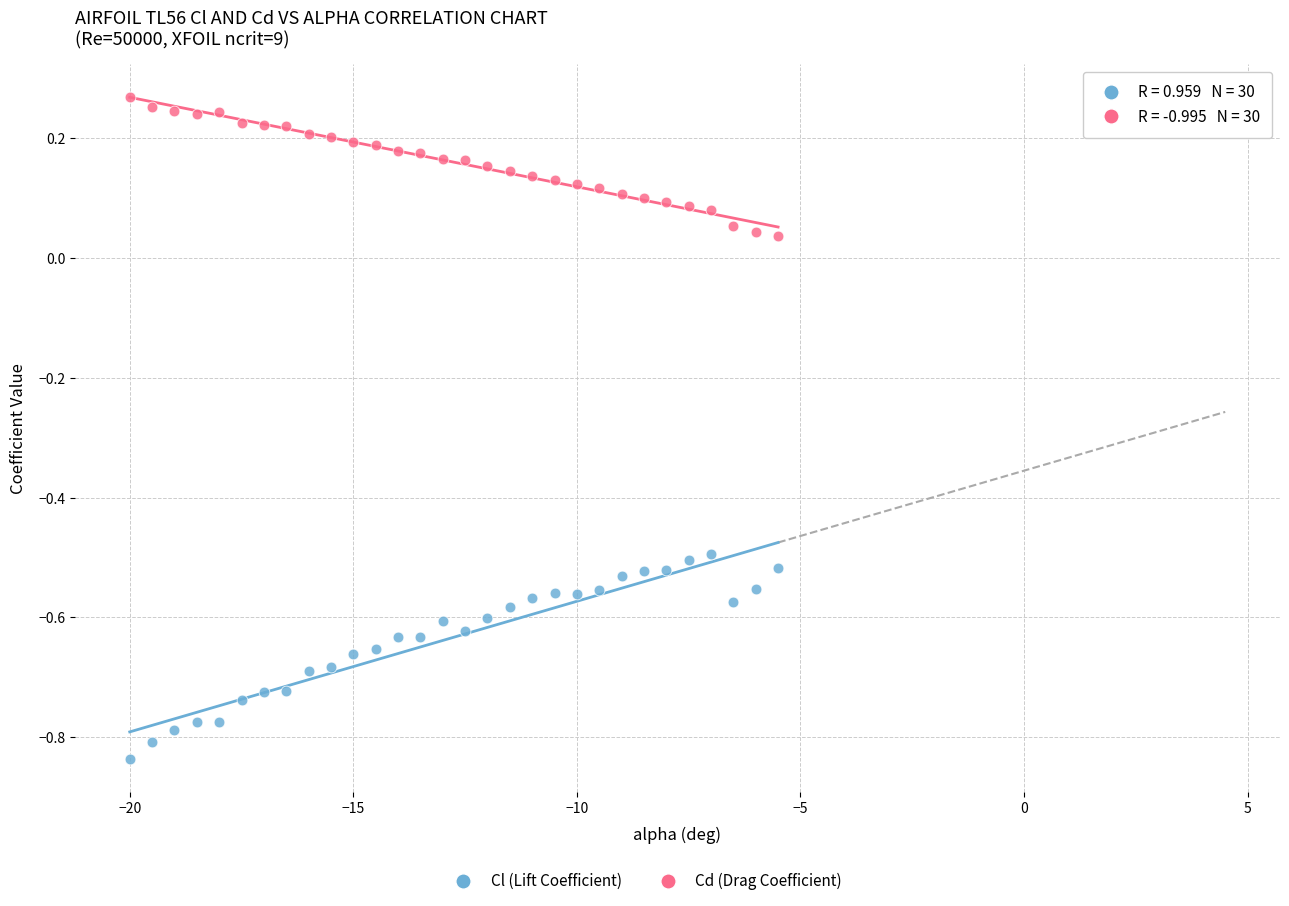

What is the X range (max minus min) for the scatter plot?

14.5